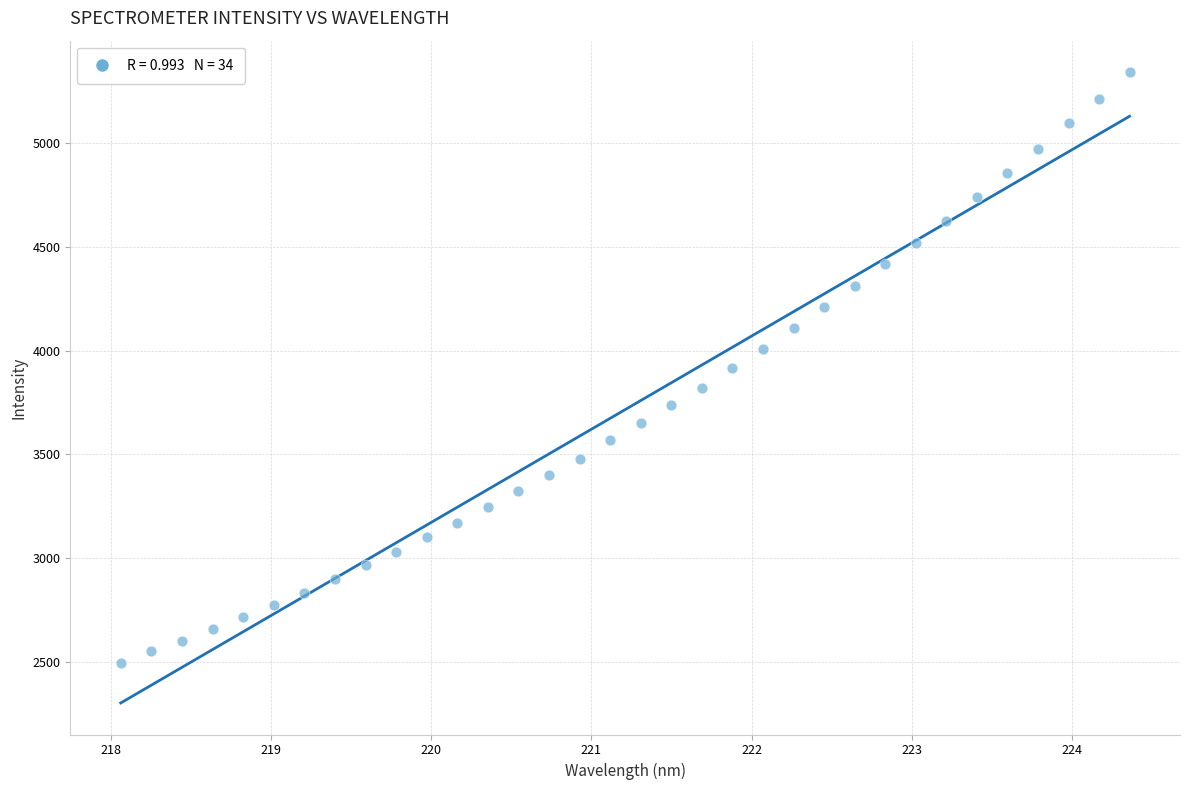

What is the range of X values (max minus min)?

6.3